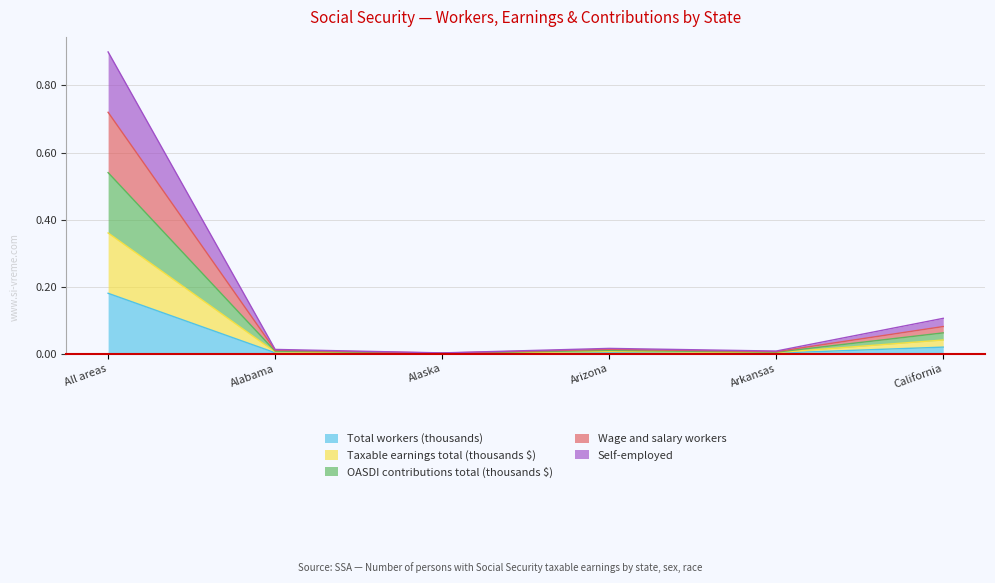

Does the chart have visible grid lines?

Yes